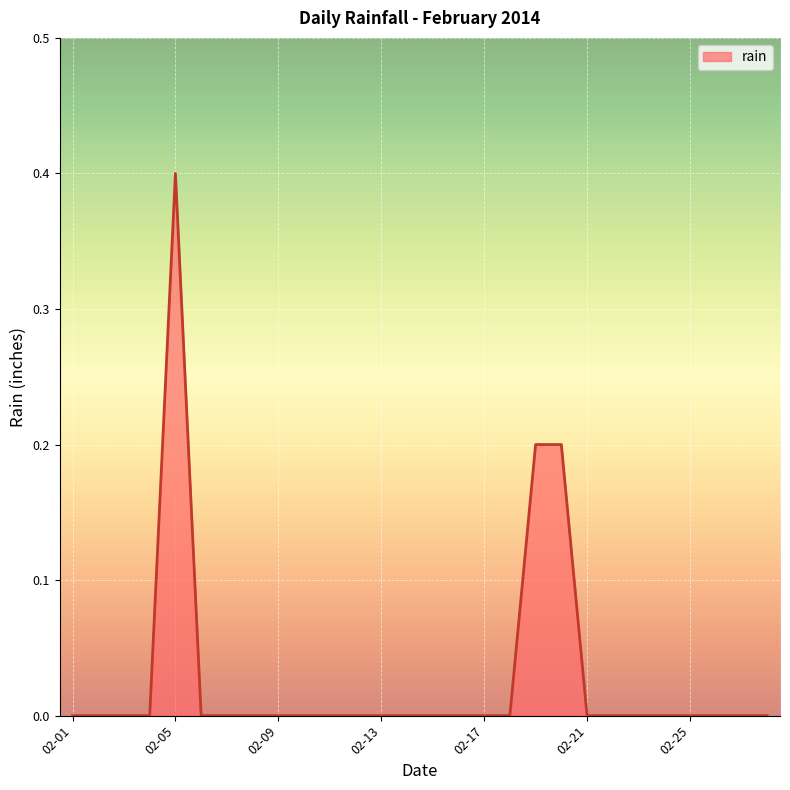

What is the greatest value displayed?

0.4